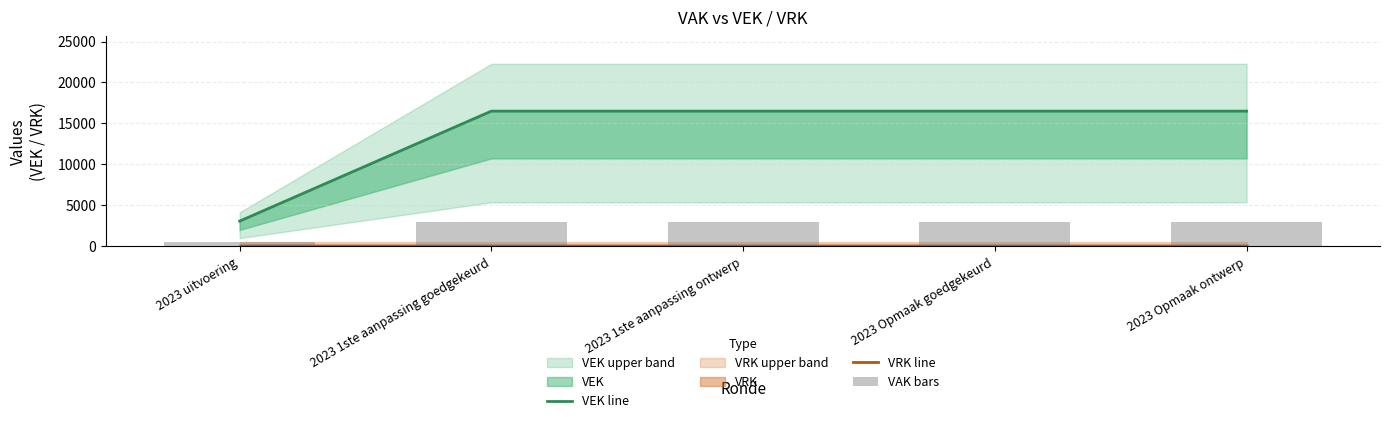

What is the maximum value shown in the chart?

16500.0